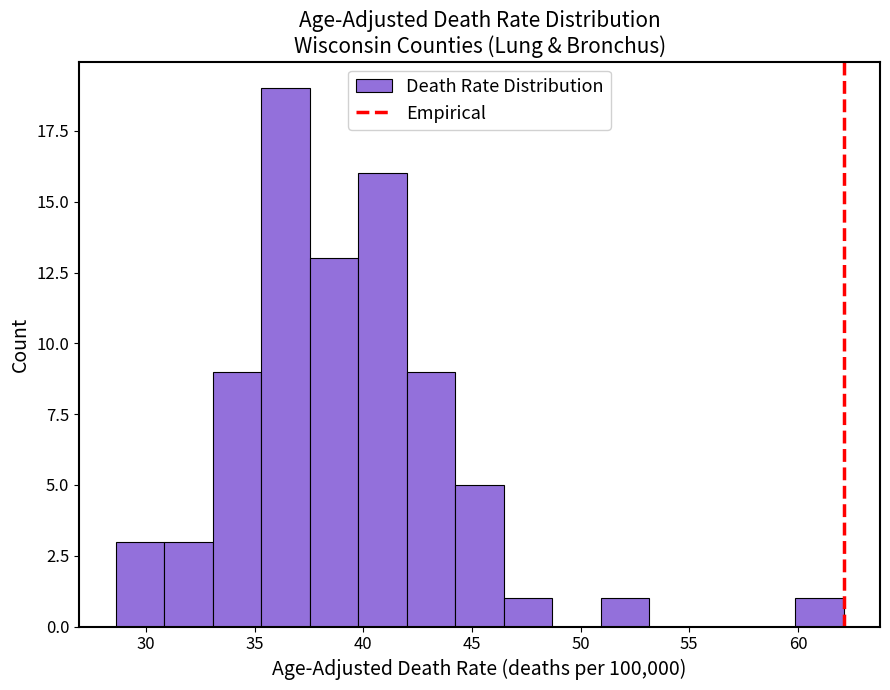

How tall is the bar that spans 60.0 to 62.0 on the x-axis? Neither the bar edges nor the heights are printed on the chart, so give them approximately, as read against the axes.

1